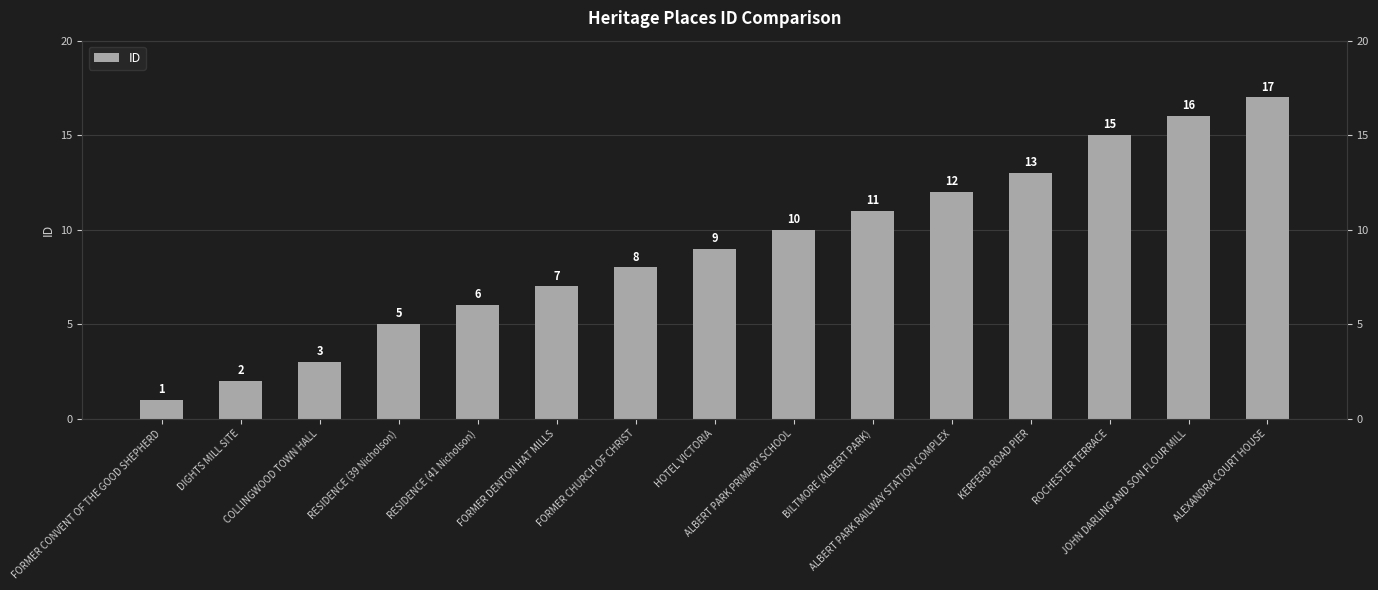

What is the ratio of the value at BILTMORE (ALBERT PARK) to the value at HOTEL VICTORIA?

1.2